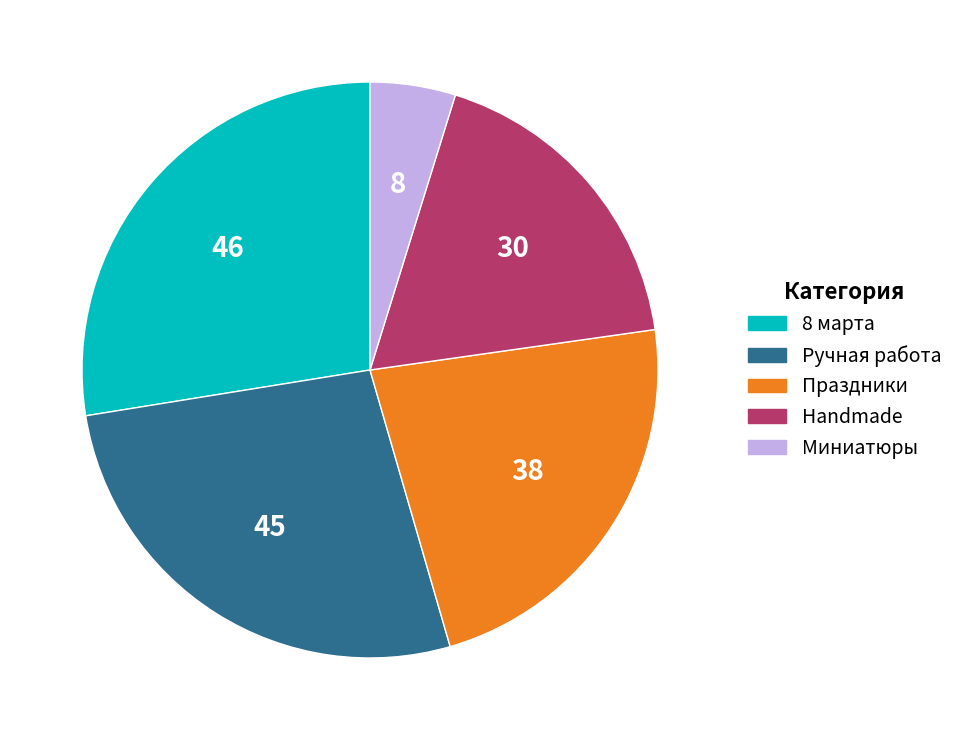

How many slices are in this pie chart?

5